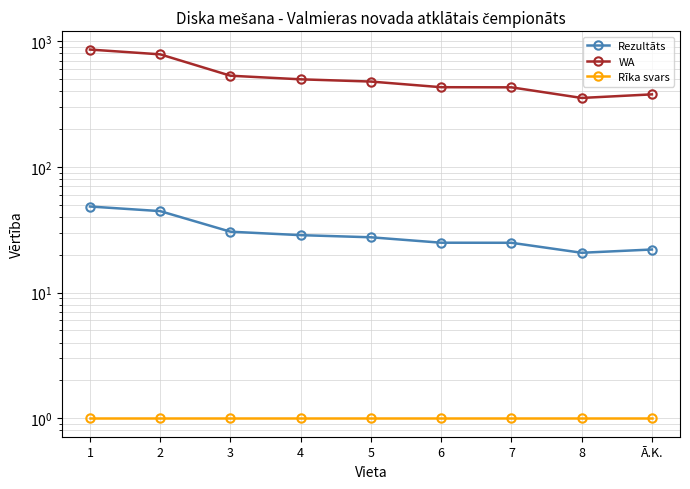

Which series has the widest spread of values?

WA